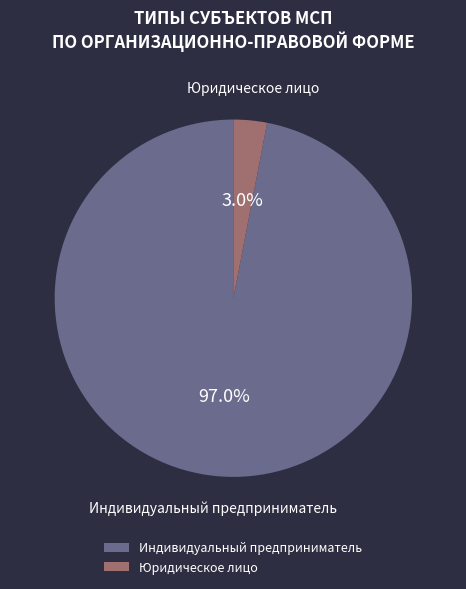

Count the number of slices in the pie.

2